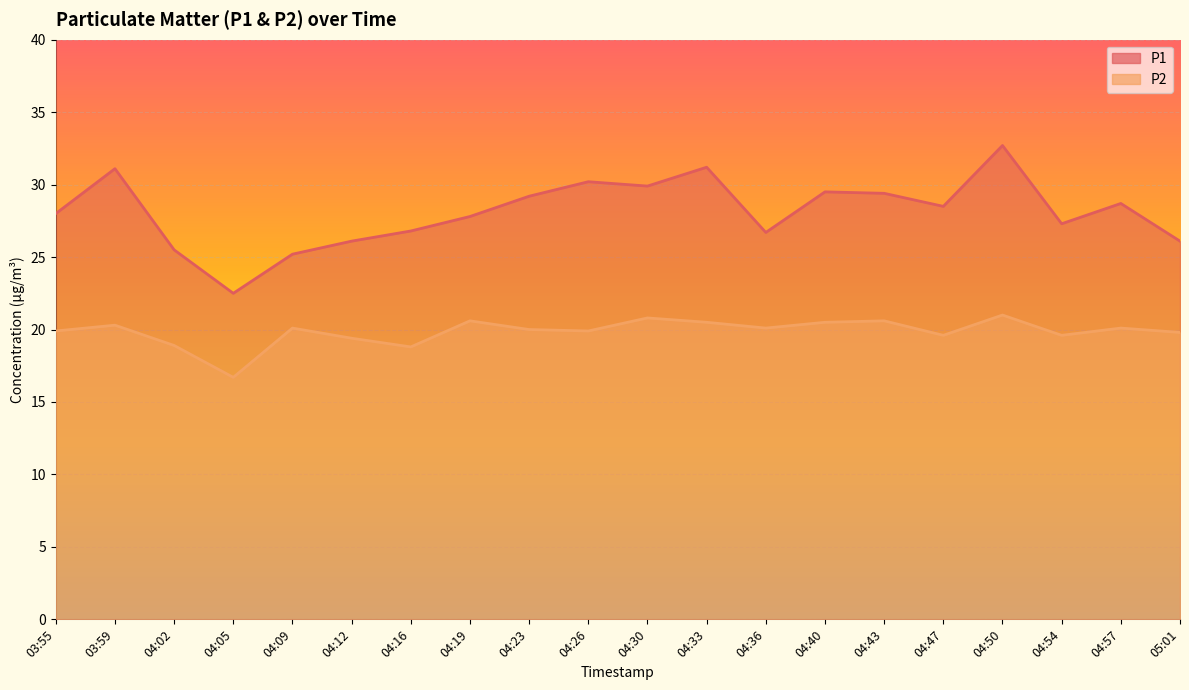

Reading right to left, extract all data points from this chart.

P1: 26.1	28.7	27.3	32.7	28.5	29.4	29.5	26.7	31.2	29.9	30.2	29.2	27.8	26.8	26.1	25.2	22.5	25.5	31.1	28.0
P2: 19.8	20.1	19.6	21.0	19.6	20.6	20.5	20.1	20.5	20.8	19.9	20.0	20.6	18.8	19.4	20.1	16.7	18.9	20.3	19.9